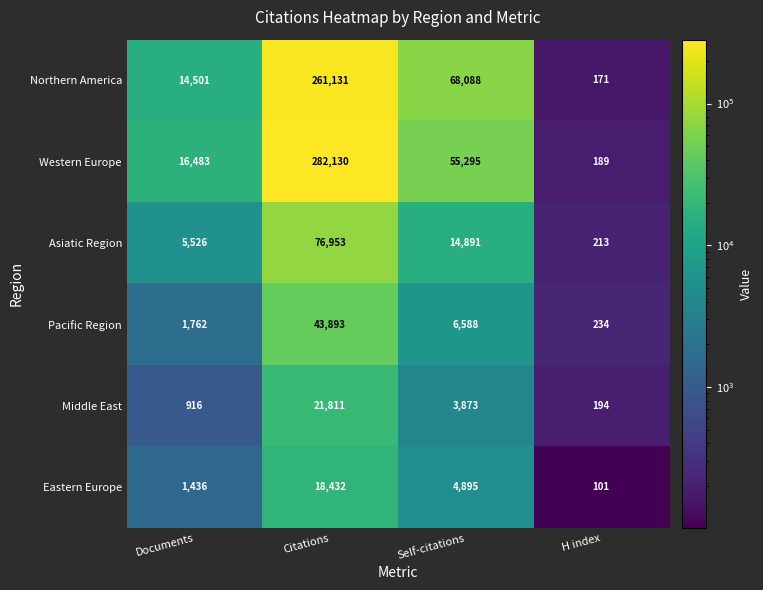

What is the spread (max minus min) of values at Self-citations?

64215